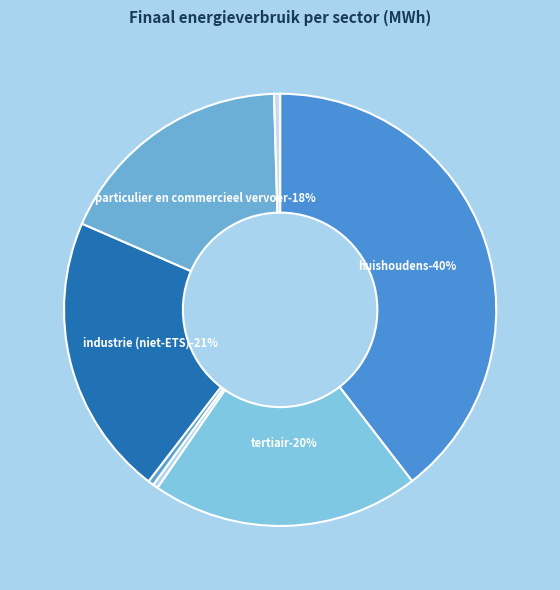

What is the total percentage of openbaar vervoer and openbare verlichting?

0.8%